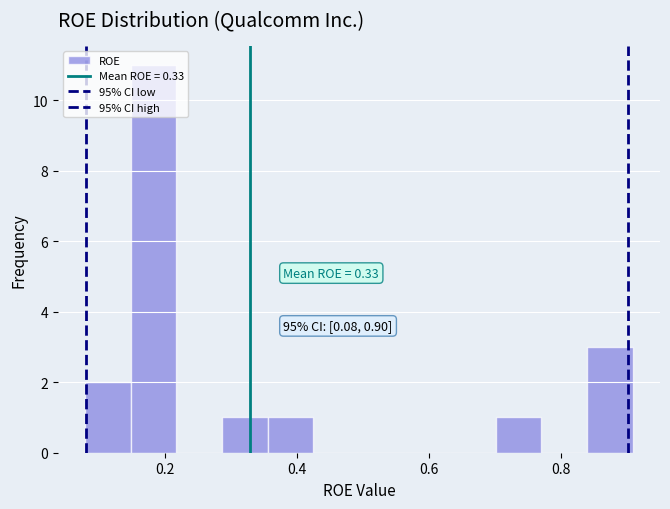

Around what value on the x-axis is the tallest bar? Give the approximate position of its centre, as read against the axis.

0.18